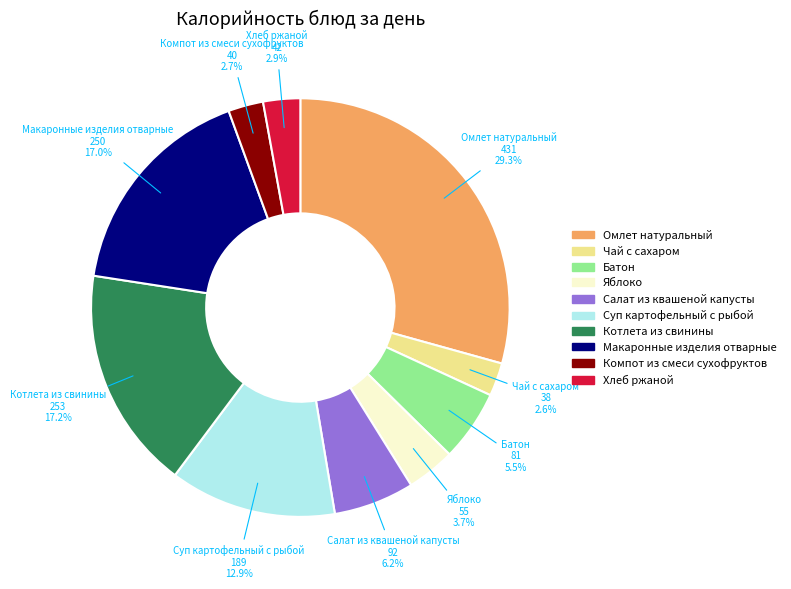

Is there a majority slice in this chart?

No